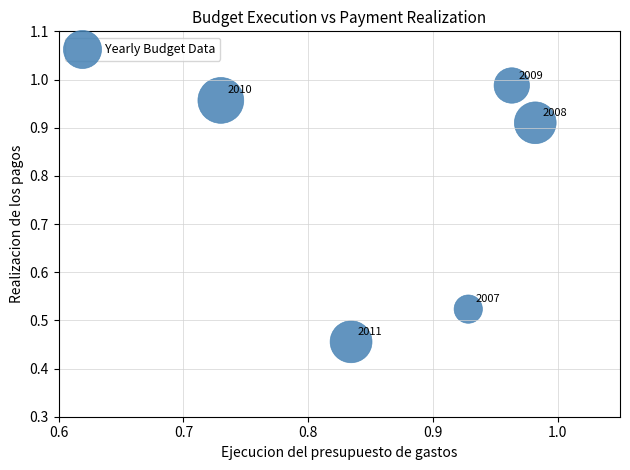

What is the average Y value?

0.8